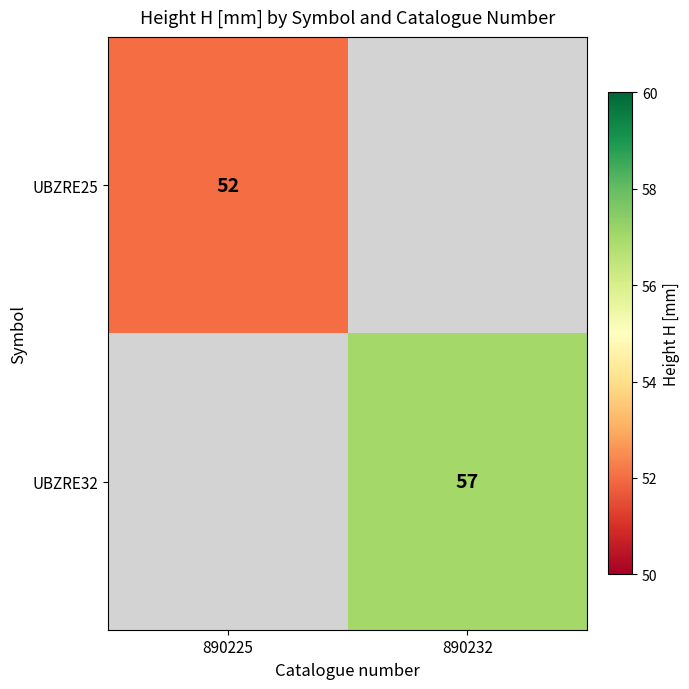

Is the value of UBZRE25 at 890225 greater than the value of UBZRE32 at 890232?

No